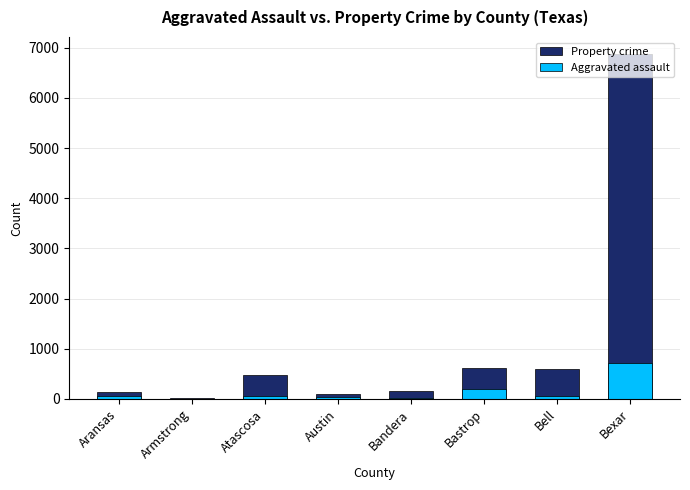

At which label does Aggravated assault first exceed 61?

Atascosa